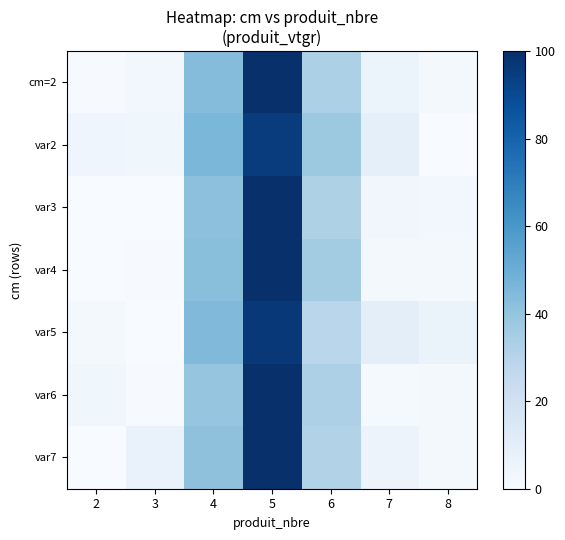

Between 4 and 6, which is larger?

4